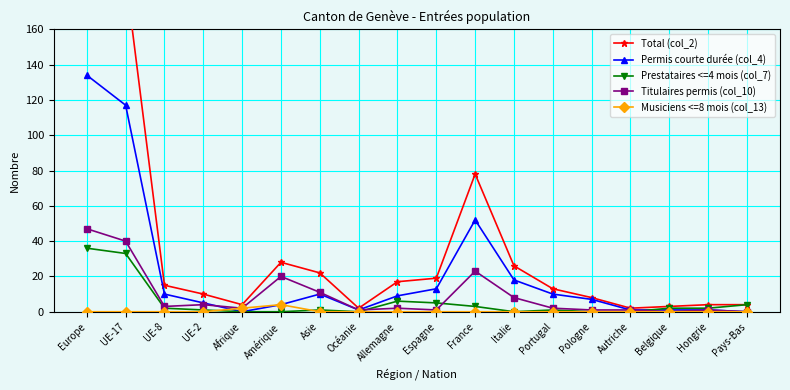

Does the chart display data point markers on the line(s)?

Yes